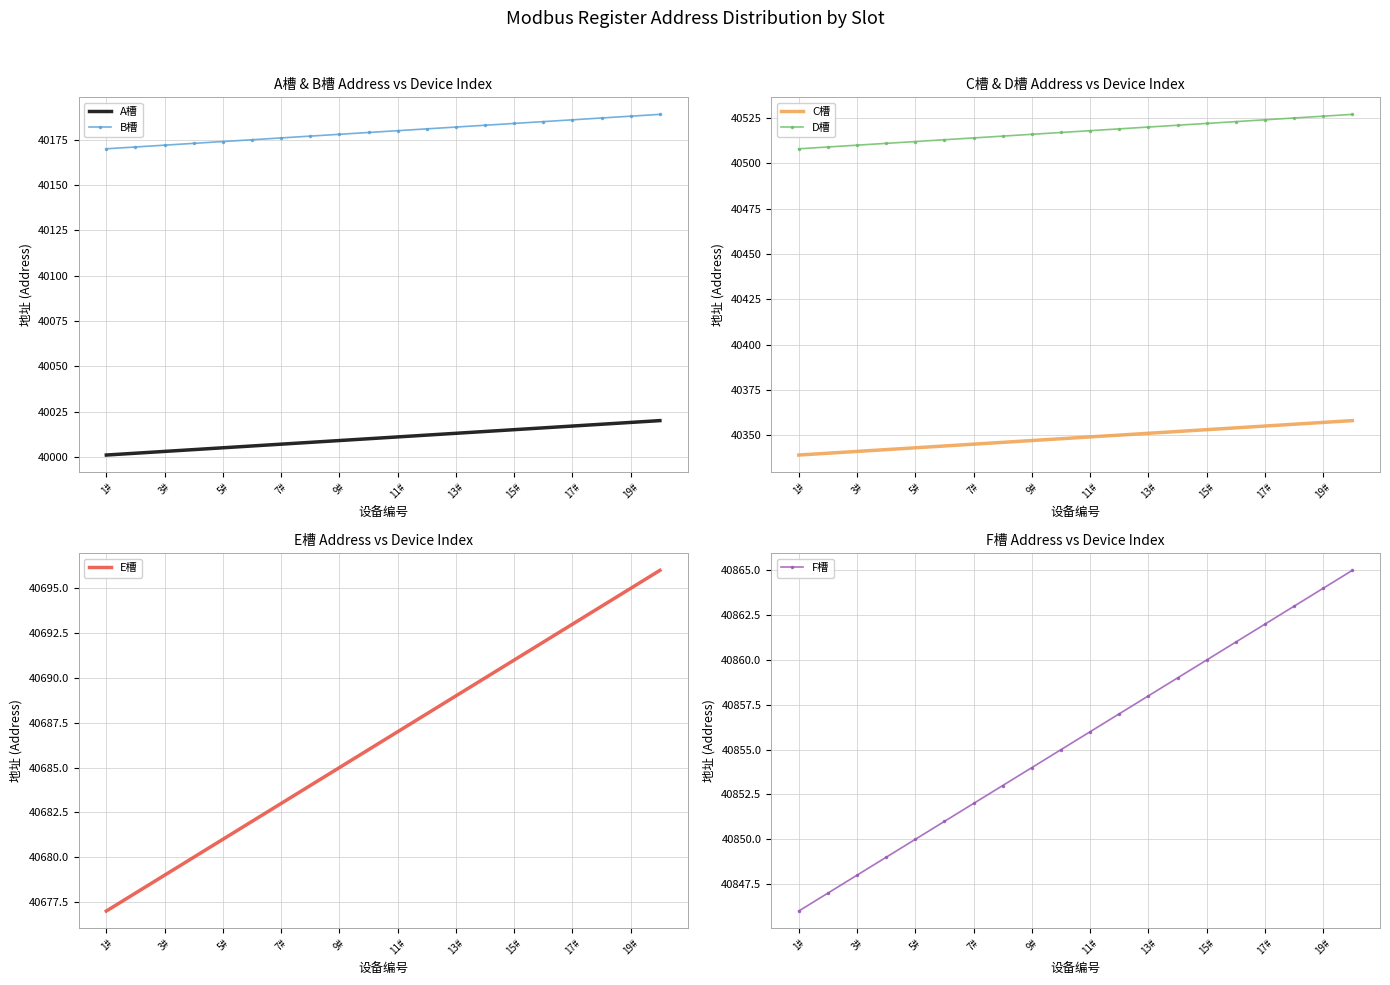

Is the value of B槽 at 19# greater than the value of A槽 at 11#?

Yes